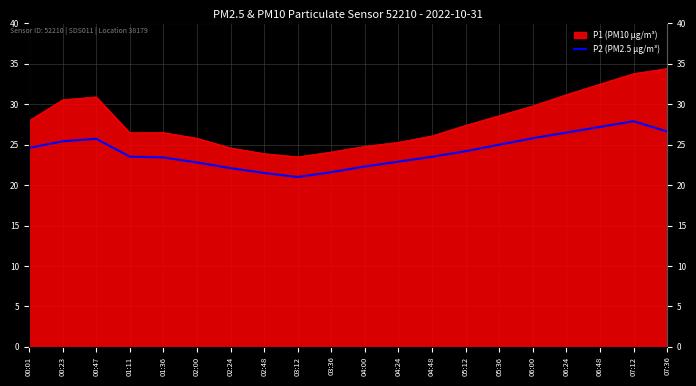

Which has a higher value, 01:11 or 04:00?

01:11